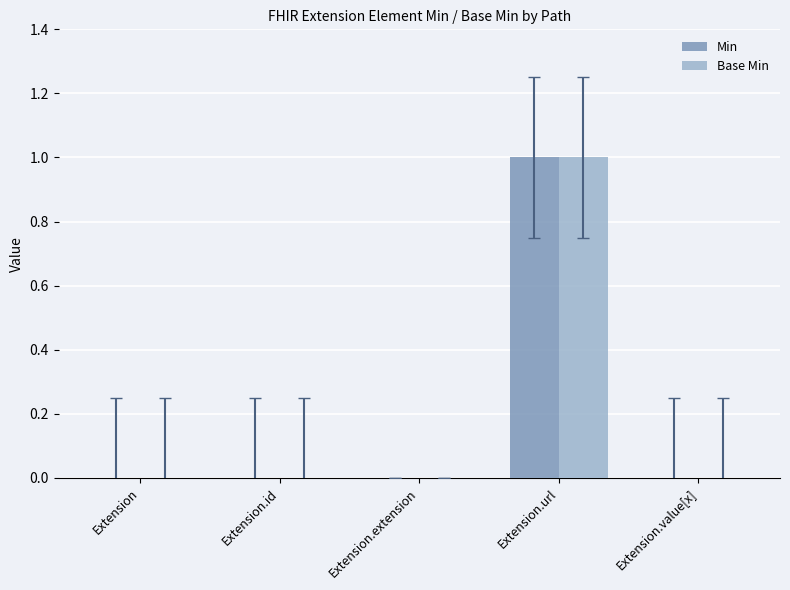

What is the sum of the Min values at Extension.url and Extension.extension?

1